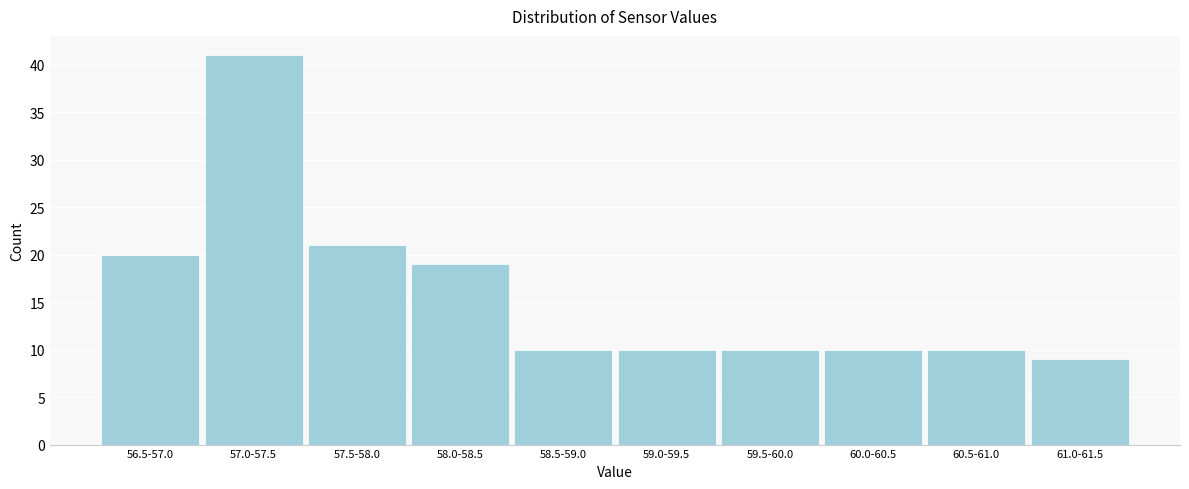

Reading left to right, transcribe all the data shown in this chart.

56.5-57.0=20	57.0-57.5=41	57.5-58.0=21	58.0-58.5=19	58.5-59.0=10	59.0-59.5=10	59.5-60.0=10	60.0-60.5=10	60.5-61.0=10	61.0-61.5=9